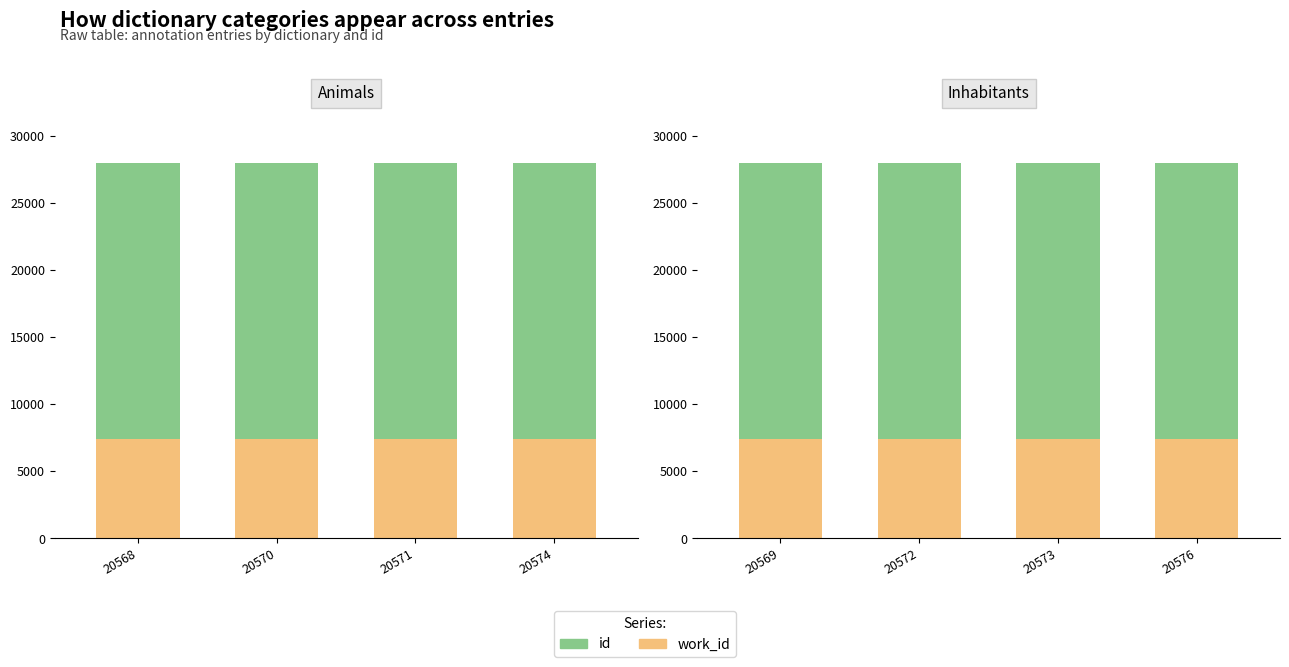

List the series in order of their peak value, lowest first.

work_id, id